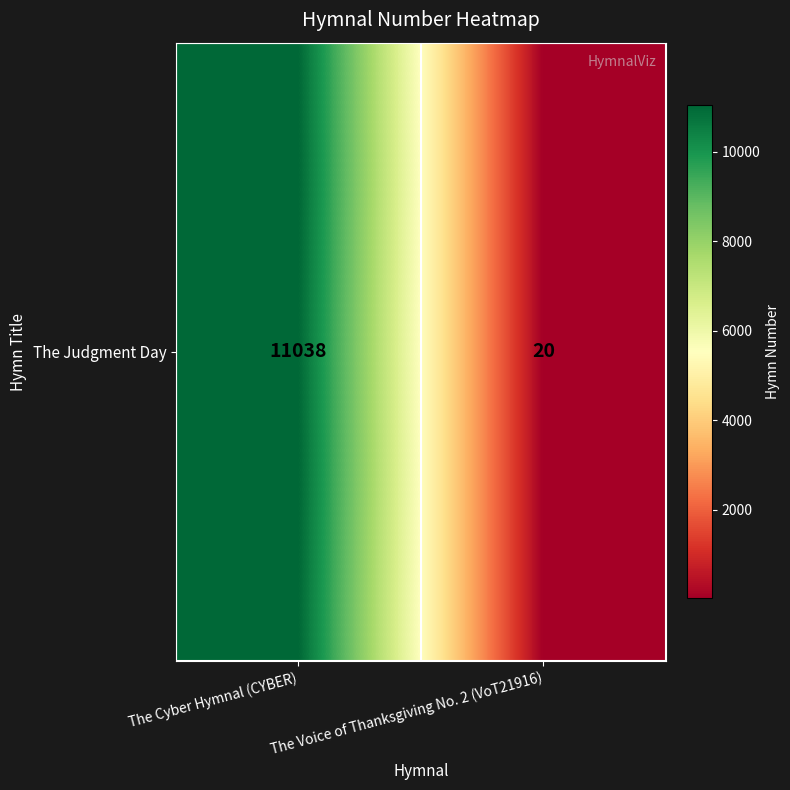

How many distinct data groups are displayed?

1